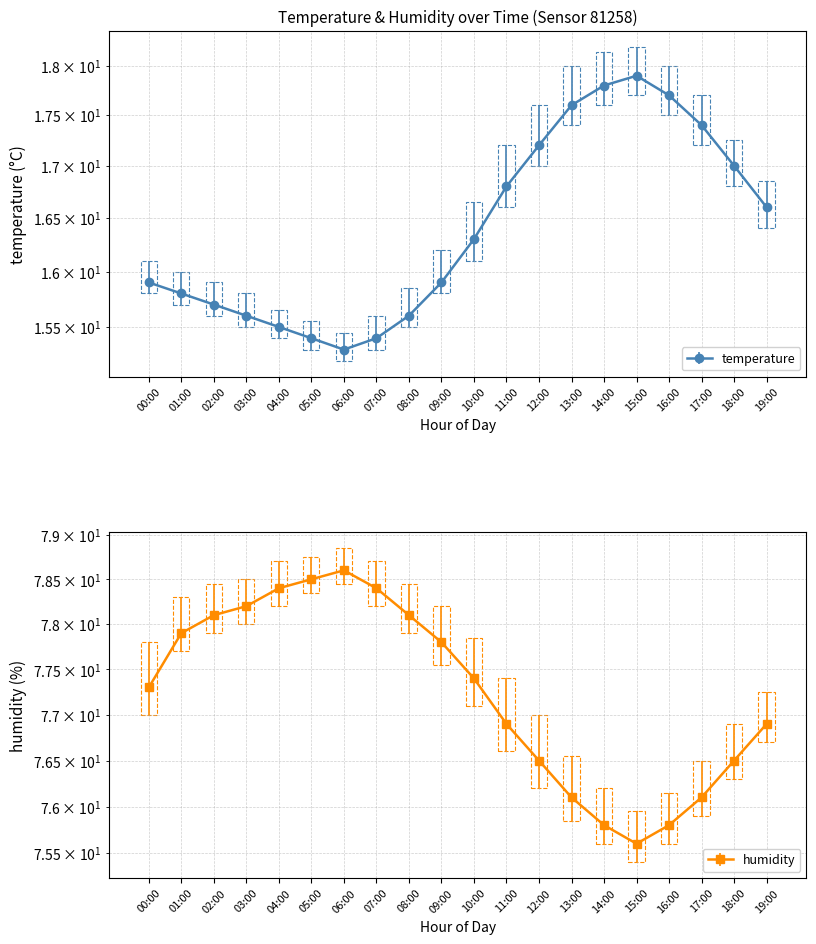

True or false: temperature has a value of 15.9 at 00:00.

True